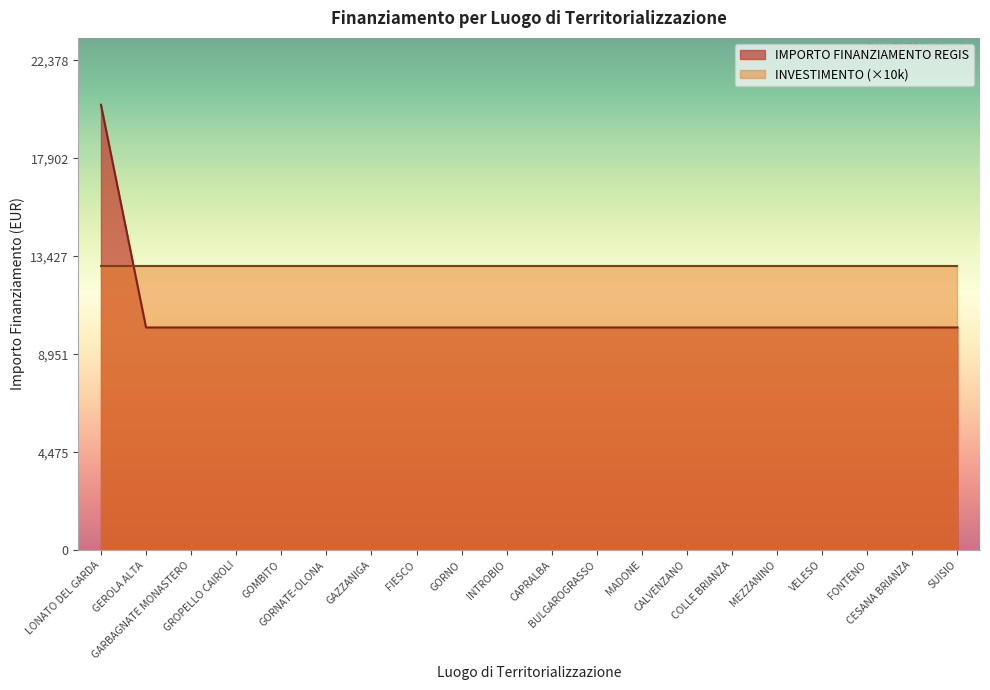

True or false: the data has more than 1 interior local peaks.

False